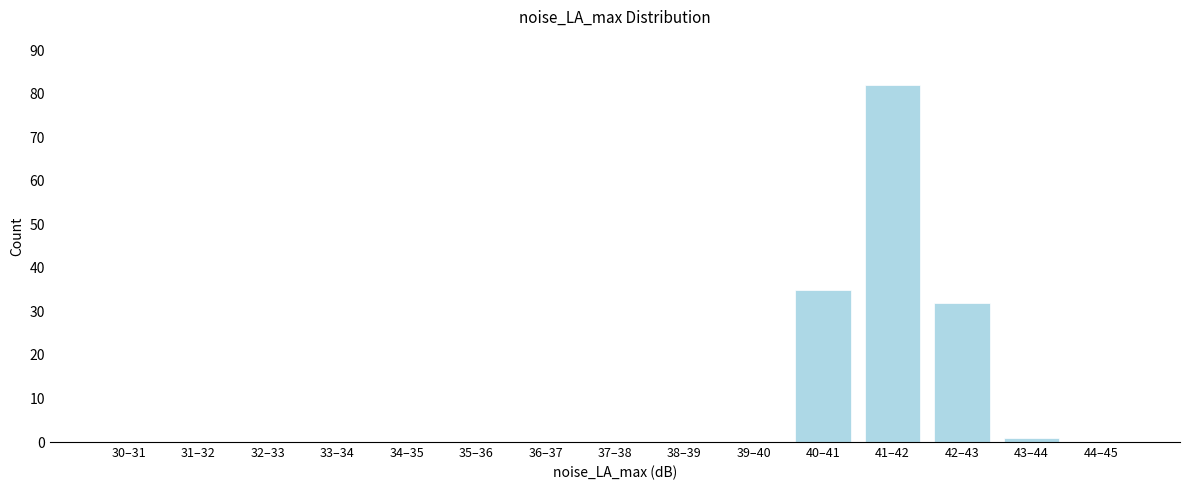

Reading left to right, list all the values displayed in this chart.

30–31=0	31–32=0	32–33=0	33–34=0	34–35=0	35–36=0	36–37=0	37–38=0	38–39=0	39–40=0	40–41=35	41–42=82	42–43=32	43–44=1	44–45=0